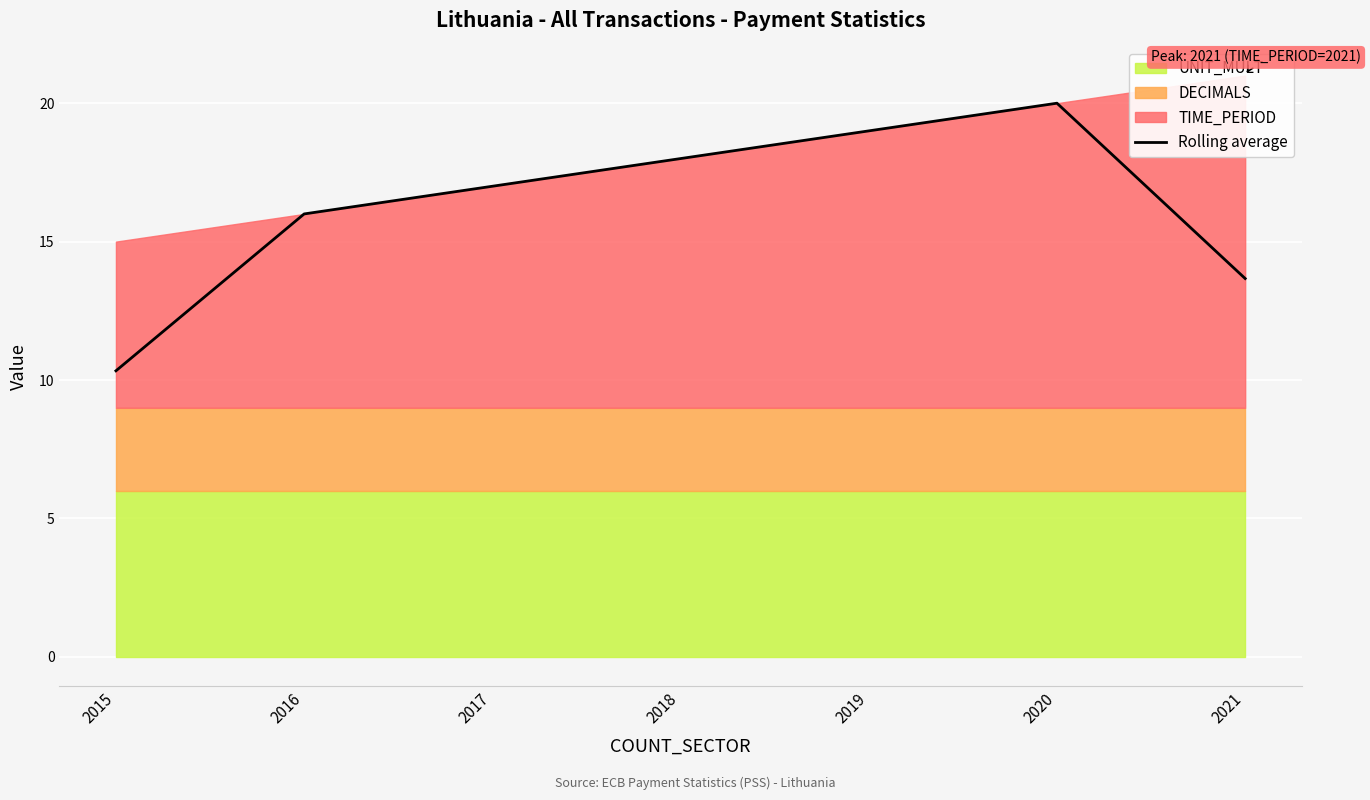

What is the minimum value shown in the chart?

10.3